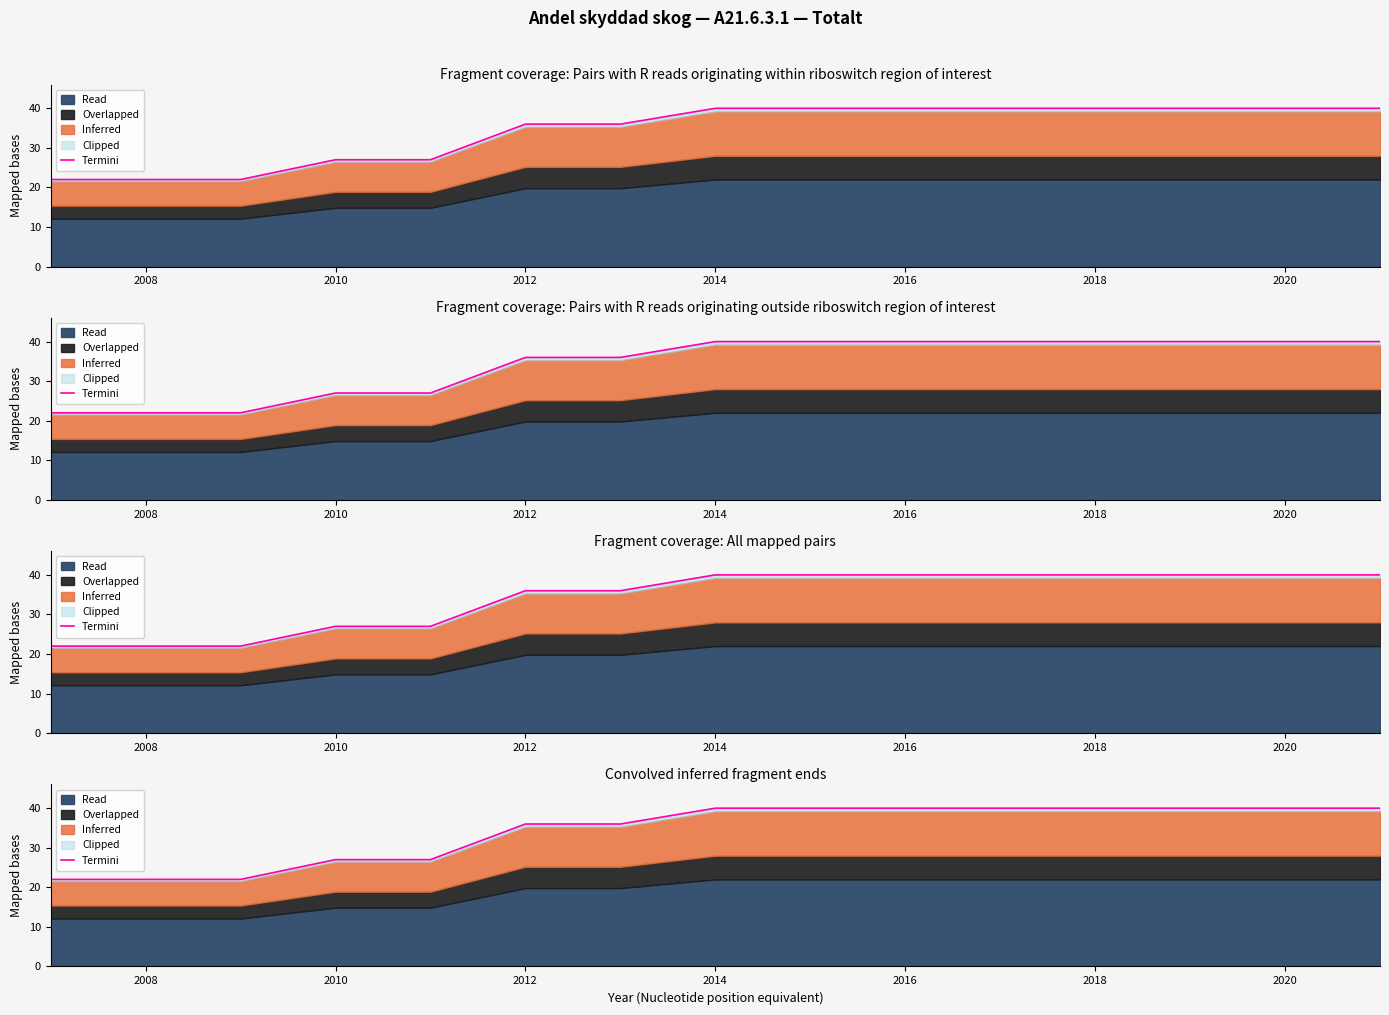

What is the difference between the values at 2006 and 2020?

18.0